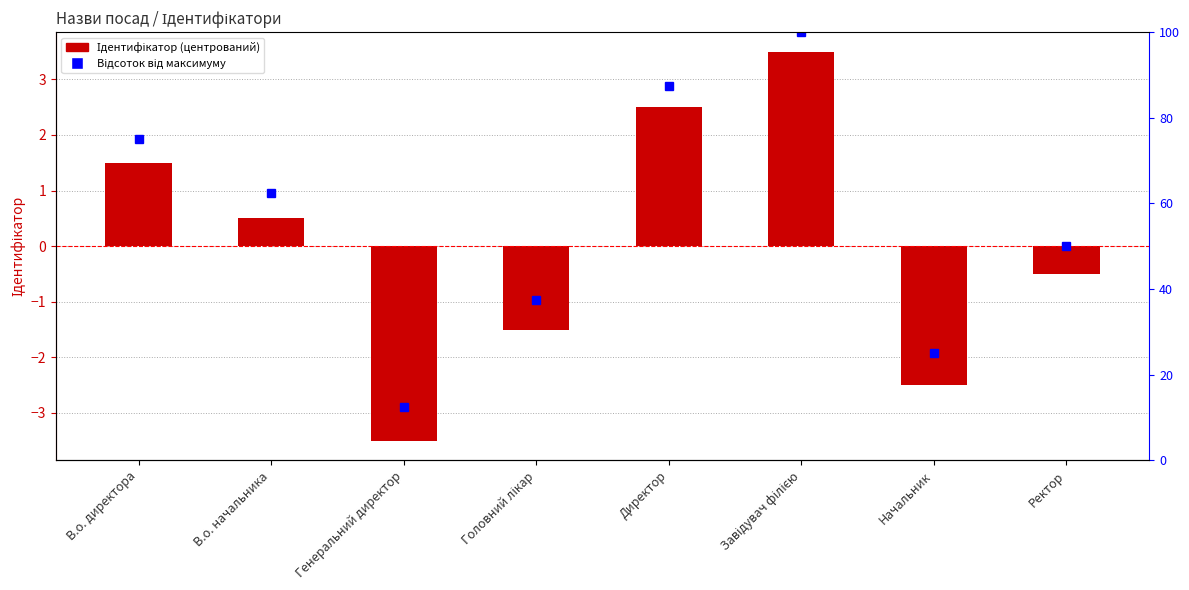

Reading left to right, extract all data points from this chart.

В.о. директора=1.5	В.о. начальника=0.5	Генеральний директор=-3.5	Головний лікар=-1.5	Директор=2.5	Завідувач філією=3.5	Начальник=-2.5	Ректор=-0.5